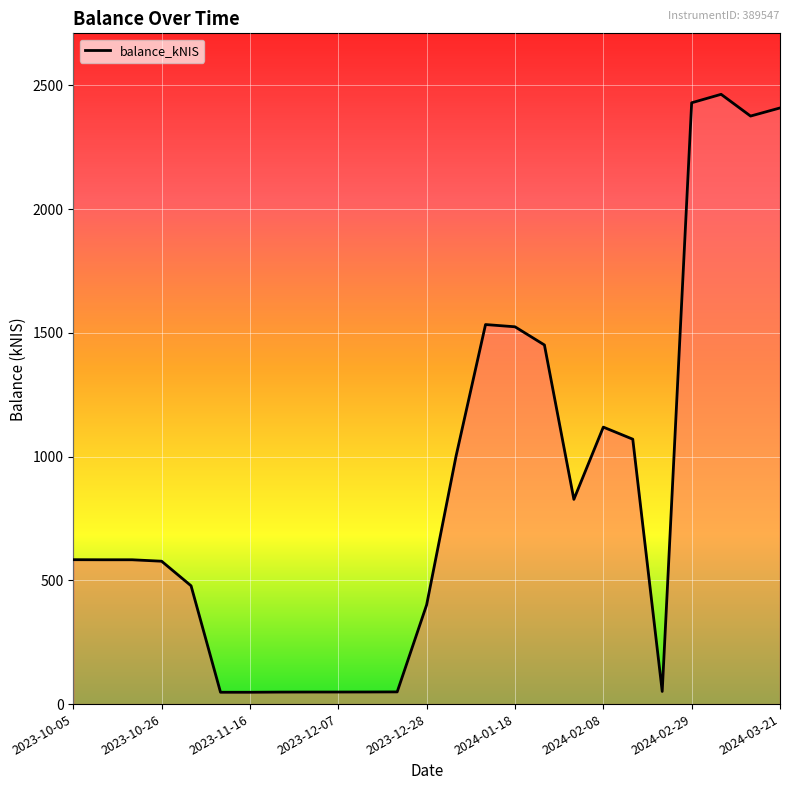

What is the maximum value shown in the chart?

2463.9